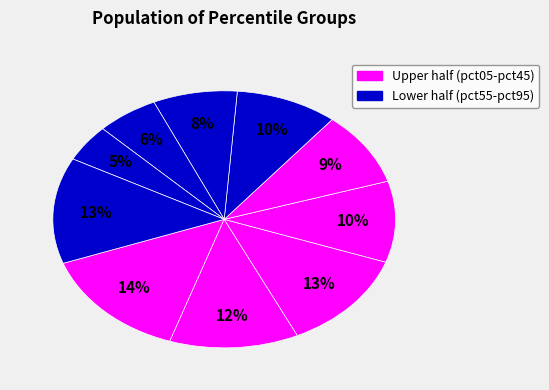

How many slices are in this pie chart?

10